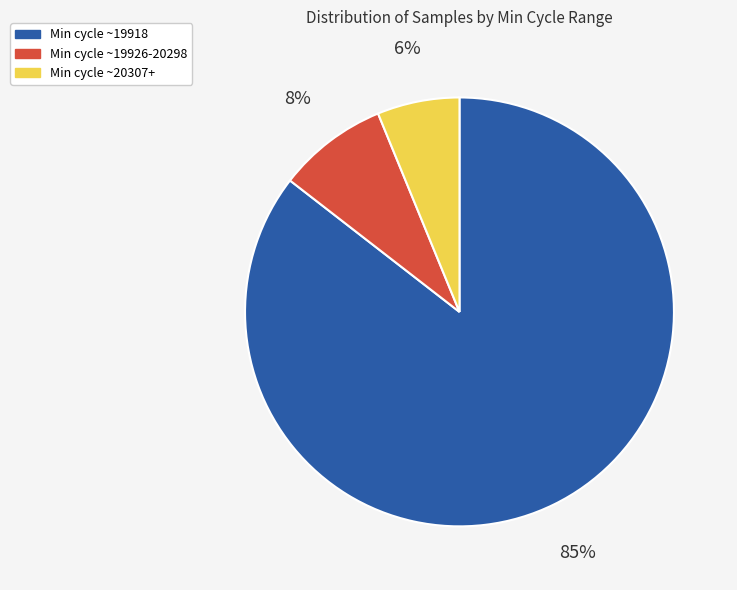

Which slice is the smallest?

Min cycle ~20307+